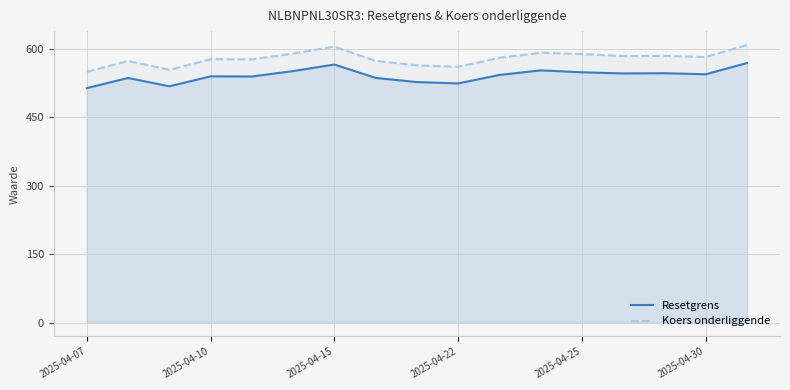

What is the difference between the maximum and minimum values in the Resetgrens series?

55.1